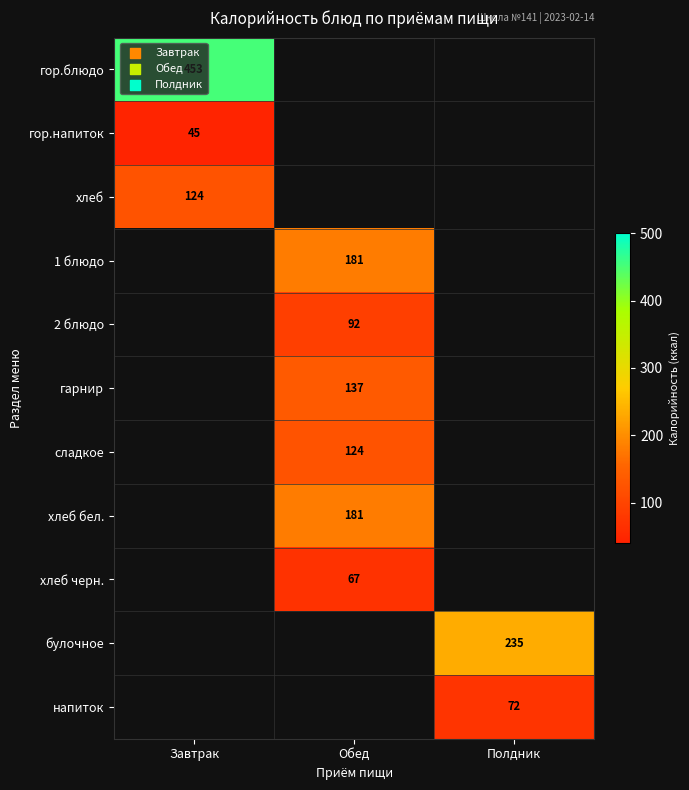

Is it true that напиток equals 115 at Полдник?

False